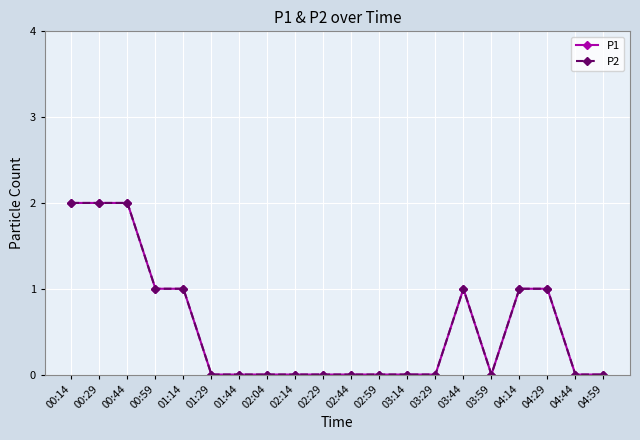

The P1 series shows 1 at 00:14. True or false?

False